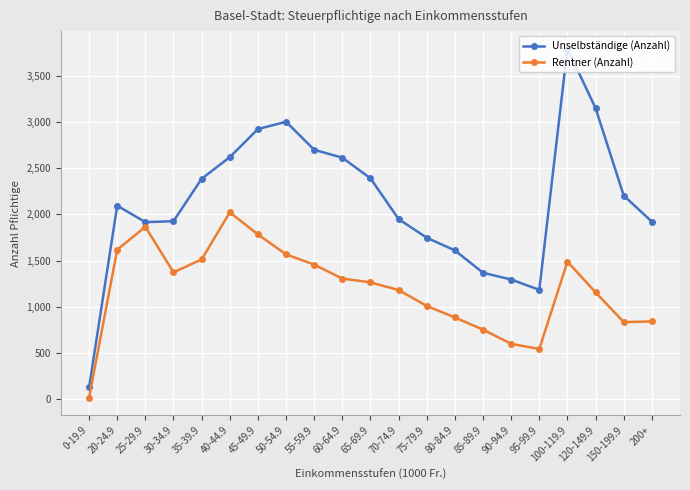

What position from the left is 70-74.9?

12